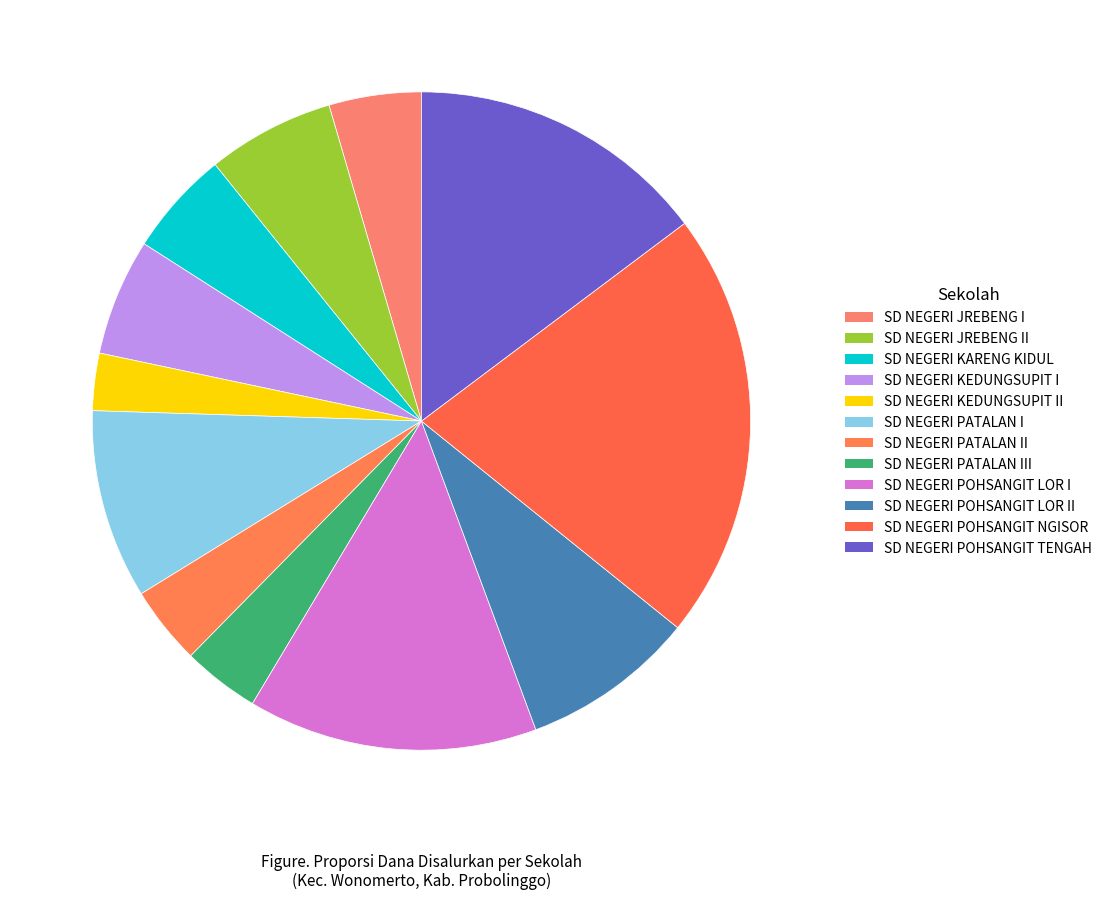

Combined, what portion of the pie is SD NEGERI PATALAN II and SD NEGERI JREBENG I?

8.4%